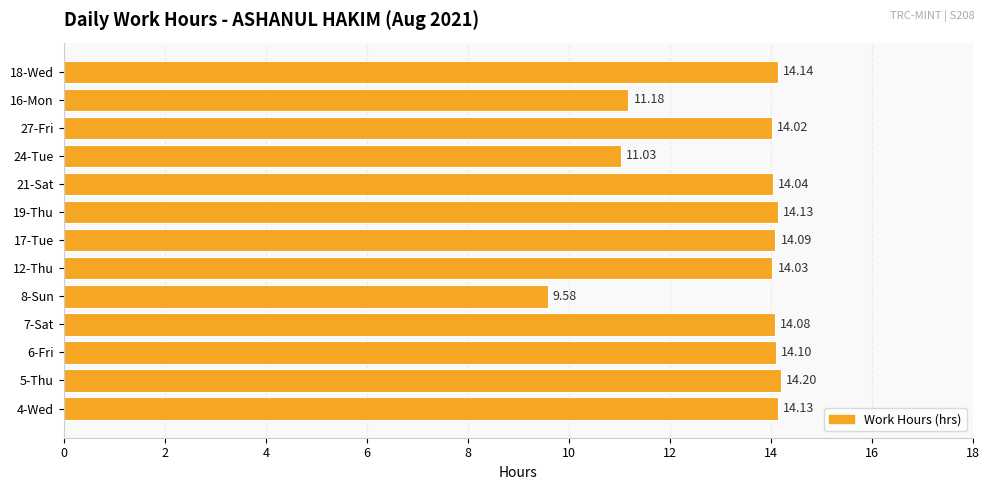

What is the difference between the second highest and second lowest values?

3.1